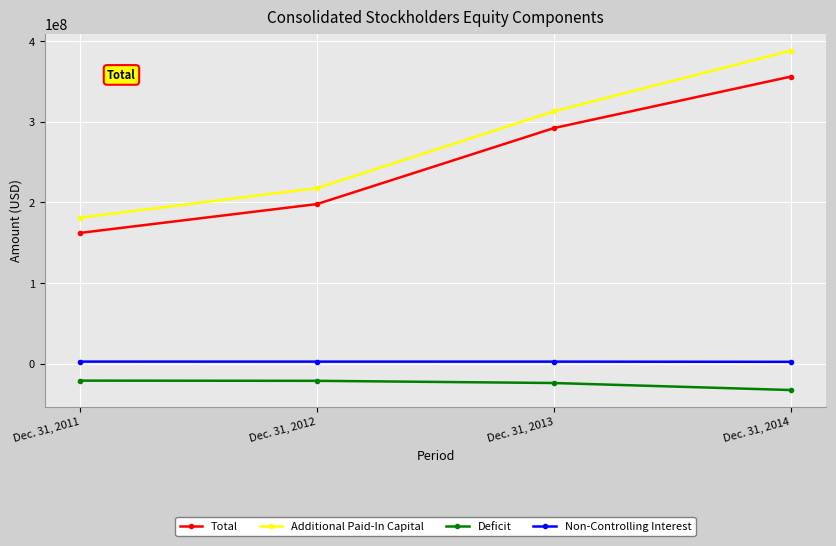

Which series has the widest spread of values?

Additional Paid-In Capital